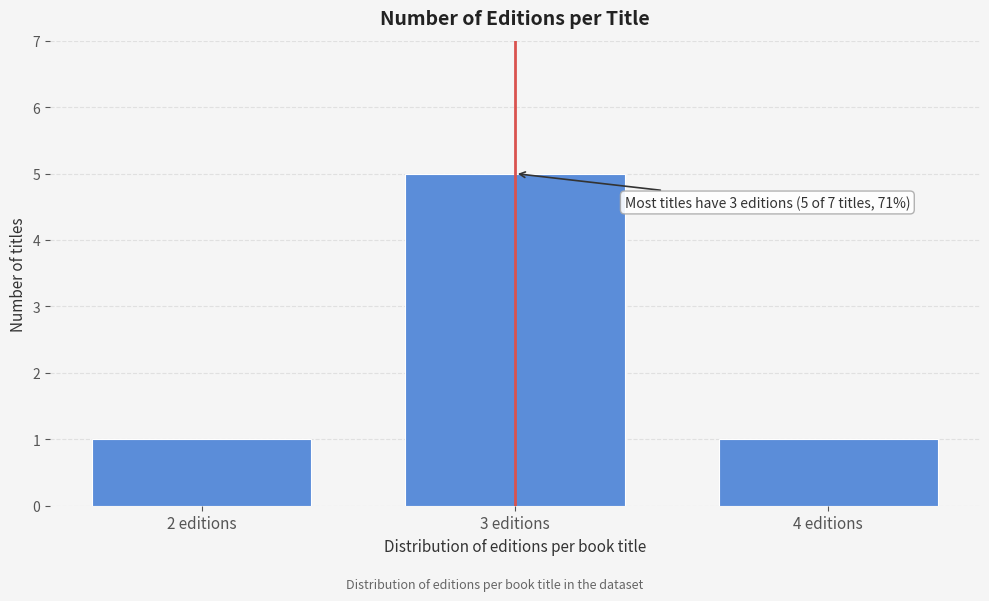

Reading left to right, what are all the values shown in this chart?

2 editions=1	3 editions=5	4 editions=1